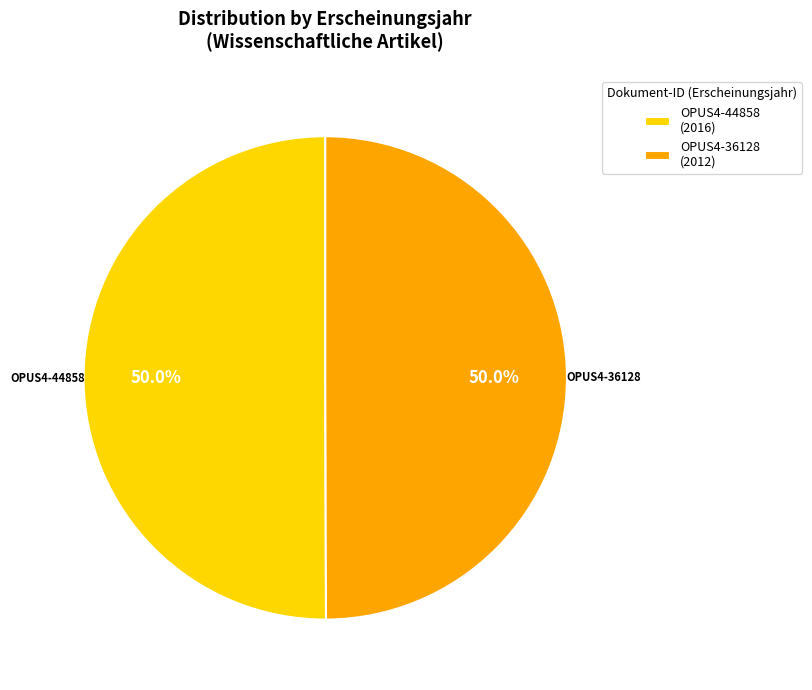

Approximately how many times larger is the value at OPUS4-44858 compared to OPUS4-36128?

1.0